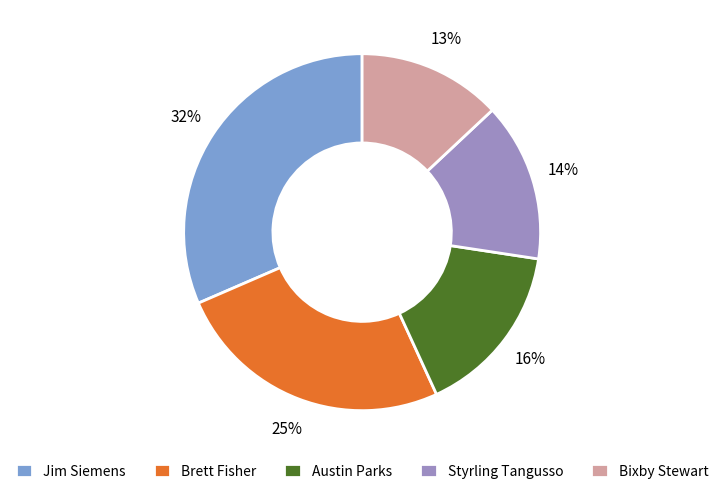

Which slice is the largest?

Jim Siemens